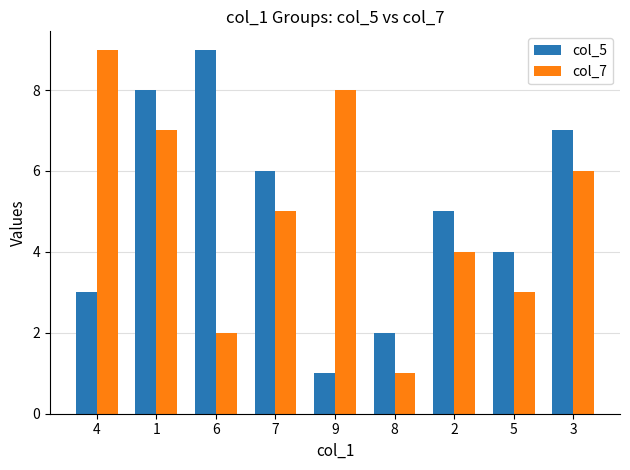

Are the bars horizontal?

No